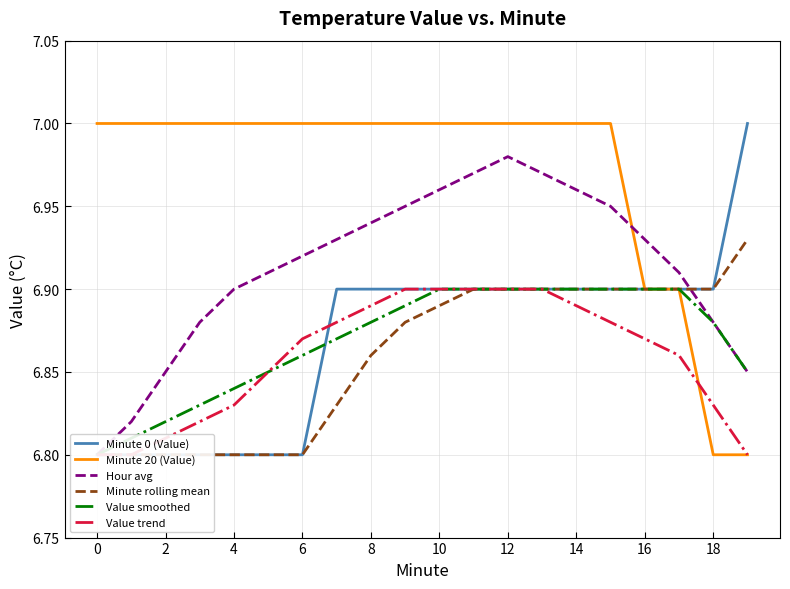

What is the greatest value displayed?

7.0